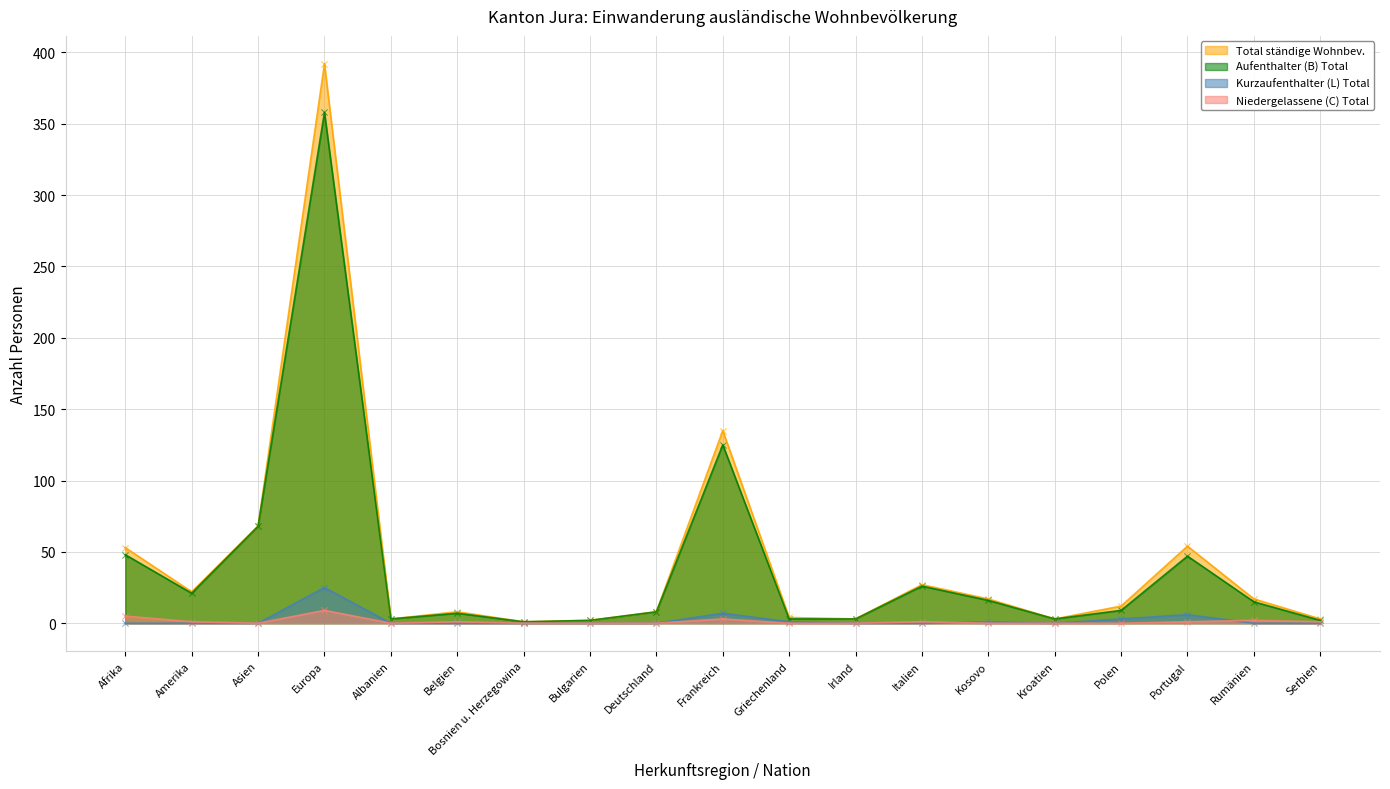

At which category is the sum across all series the highest?

Europa